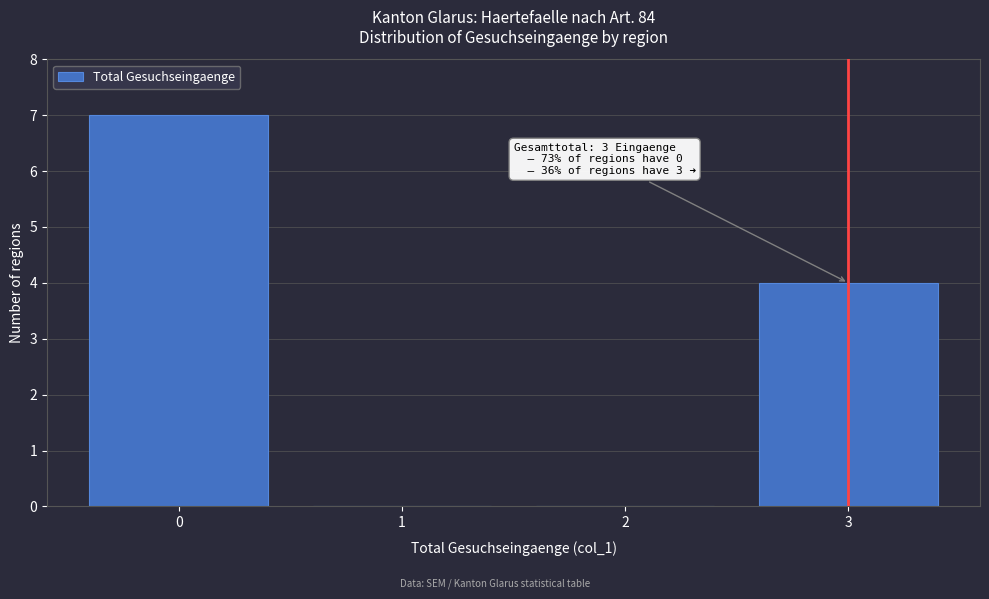

Over which range of the x-axis is the bar tallest?

-0.5 to 0.5